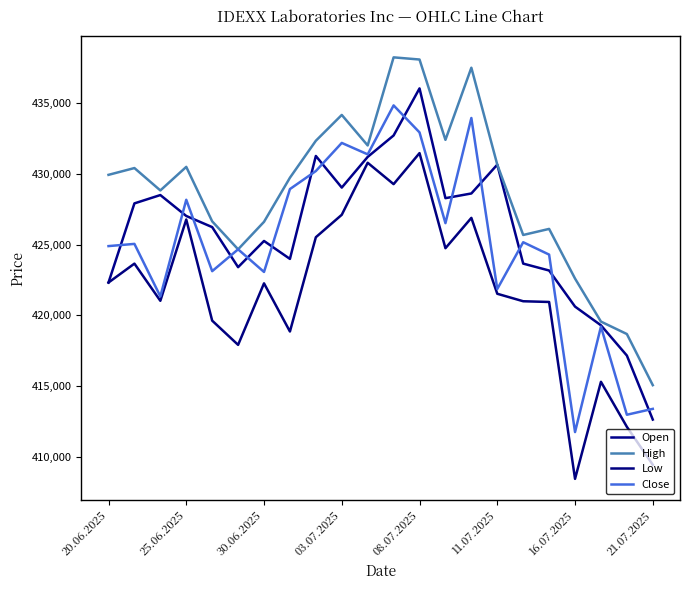

Which series ends up on top after the final intersection of Close and Open?

Close